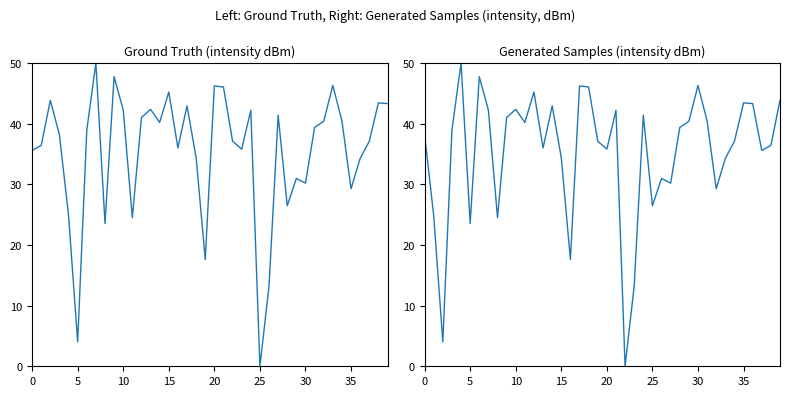

Does the chart display data point markers on the line(s)?

No